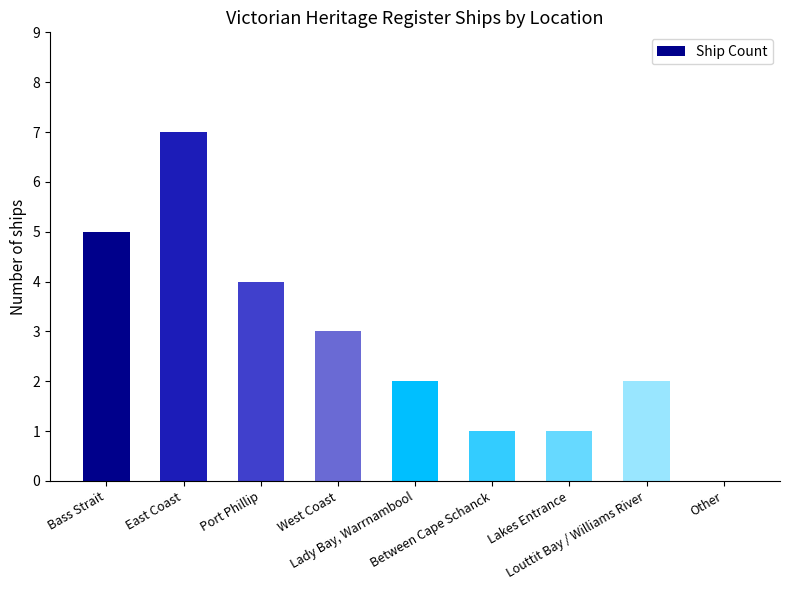

Reading right to left, transcribe all the data shown in this chart.

Other=0	Louttit Bay / Williams River=2	Lakes Entrance=1	Between Cape Schanck=1	Lady Bay, Warrnambool=2	West Coast=3	Port Phillip=4	East Coast=7	Bass Strait=5